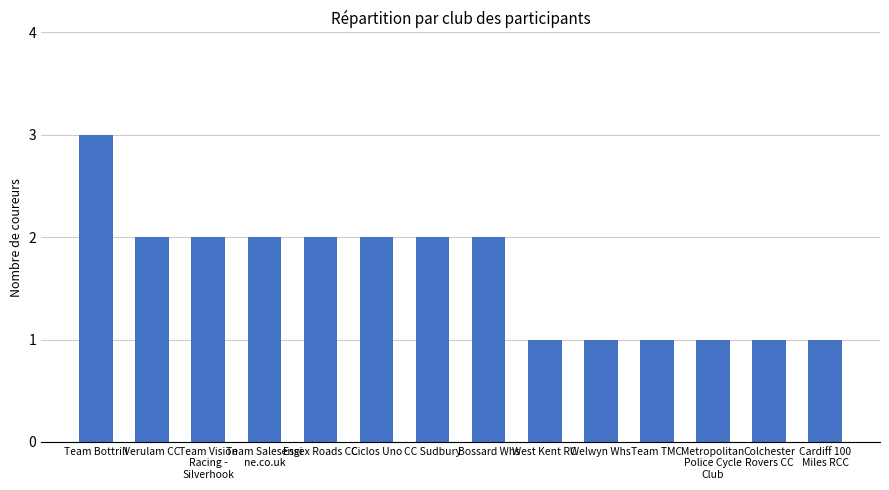

What is the ratio of the value at Colchester
Rovers CC to the value at Welwyn Whs?

1.0